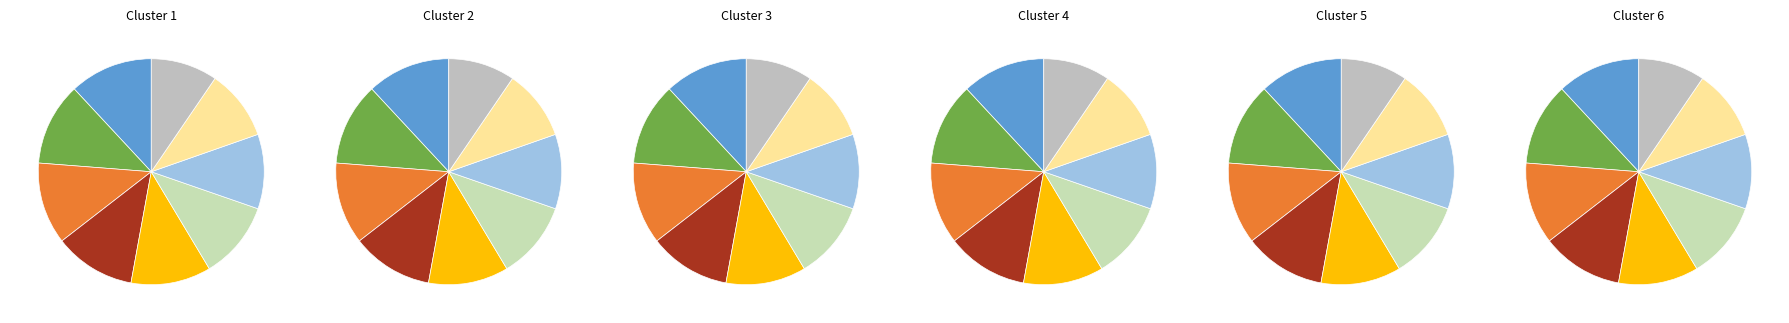

Count the number of slices in the pie.

9